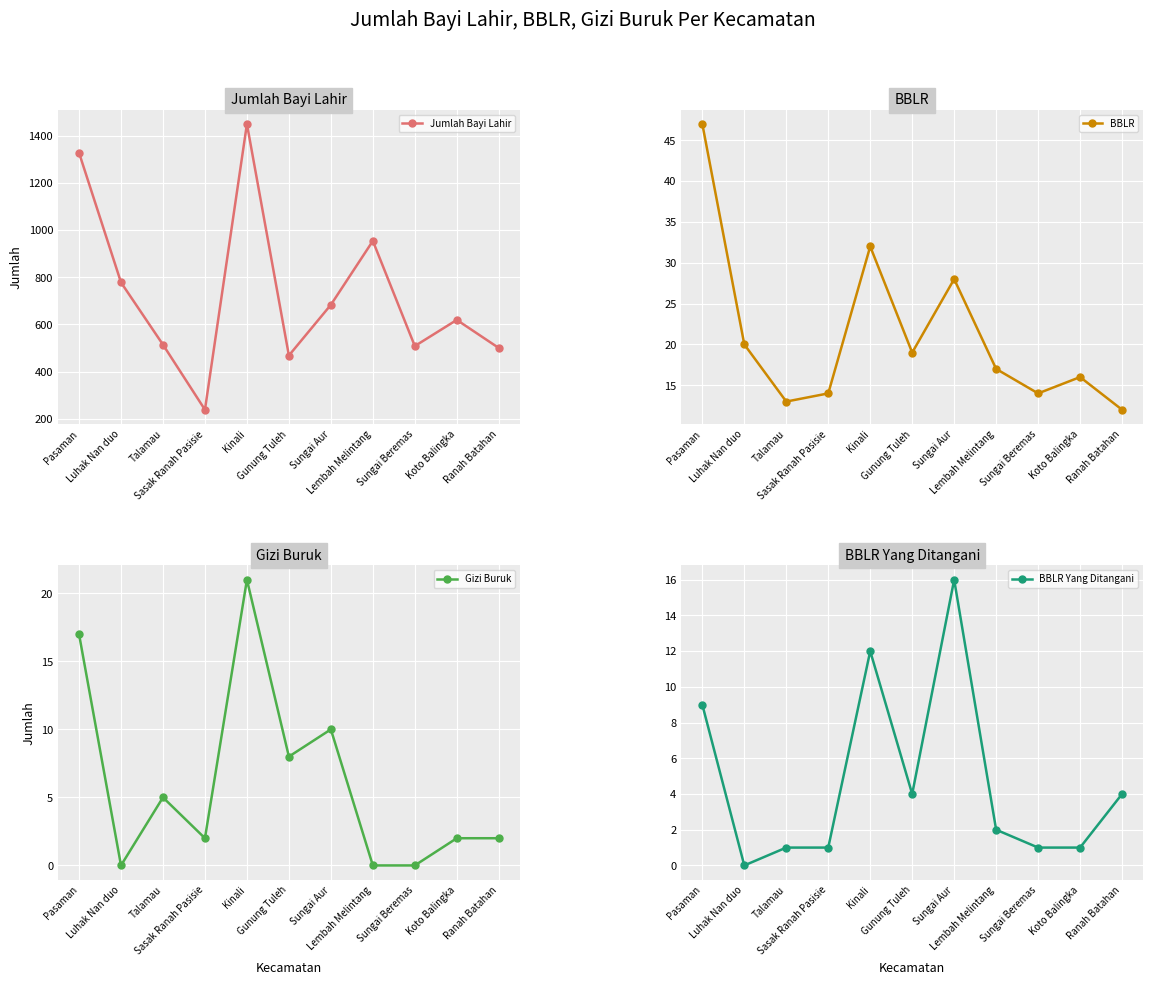

True or false: Jumlah Bayi Lahir has more than 0 interior local peaks.

True